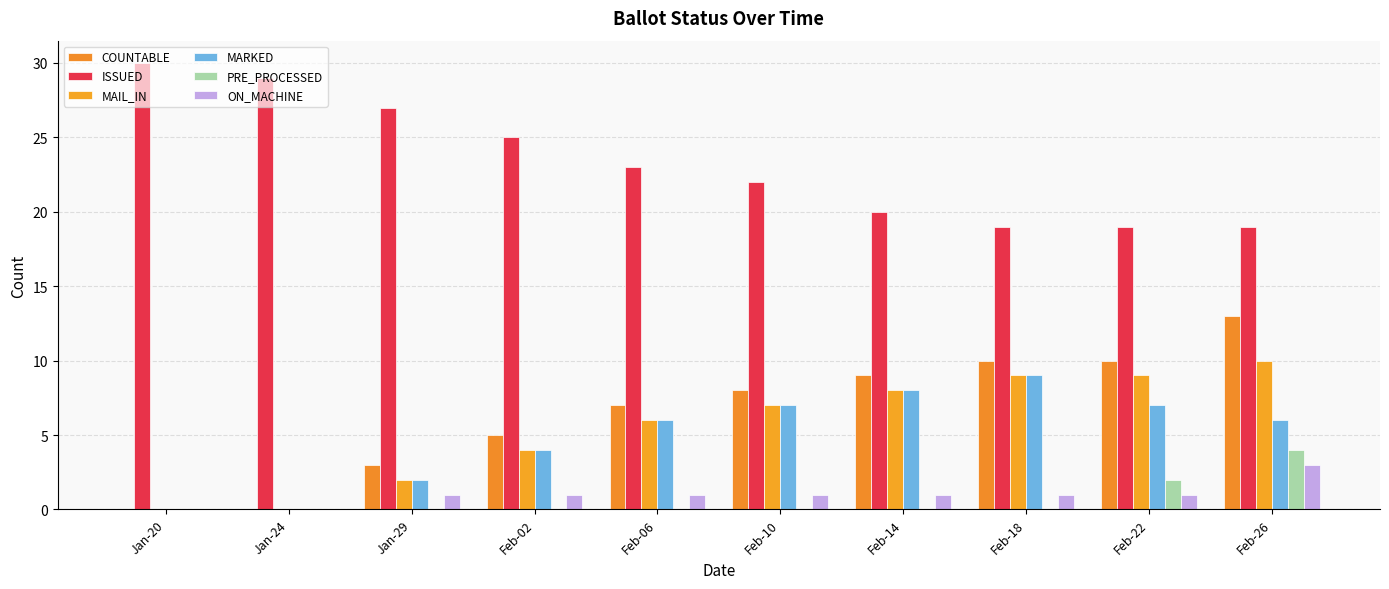

What is the difference between the COUNTABLE values at Feb-18 and Jan-24?

10